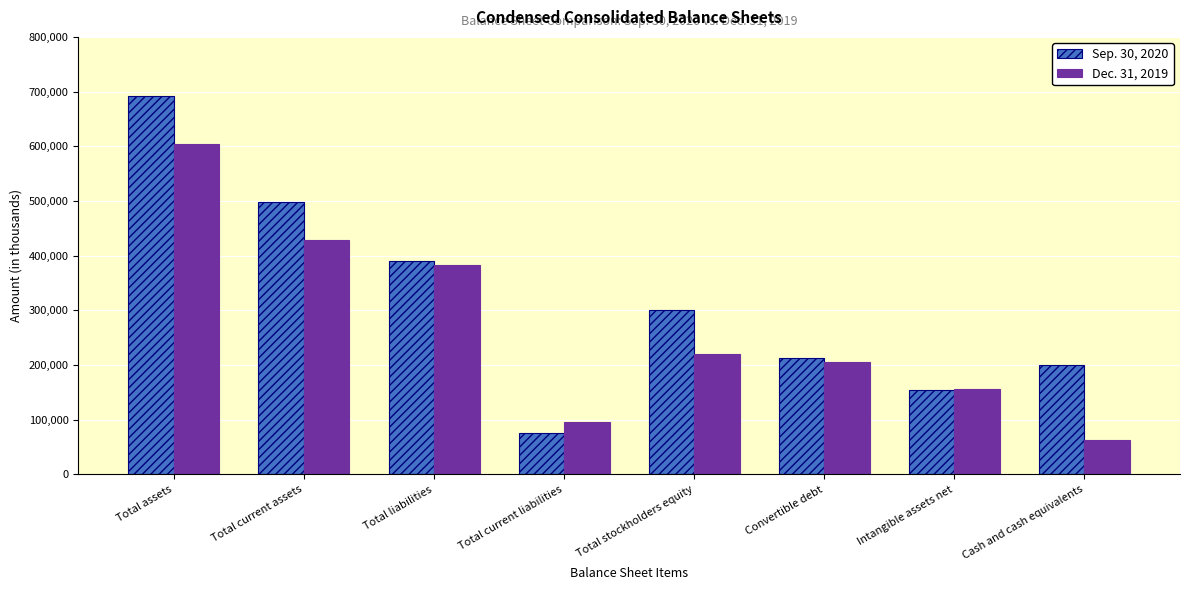

What is the label of the 6th bar from the left?

Convertible debt